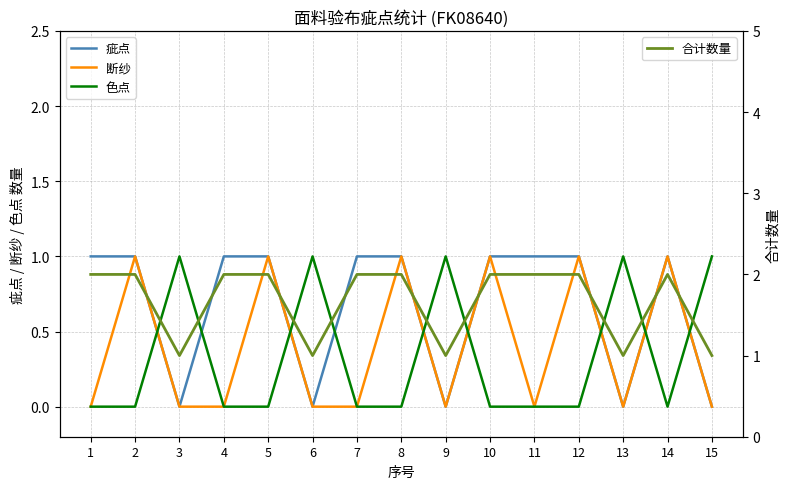

The value of 疵点 at 5 is 1. True or false?

True